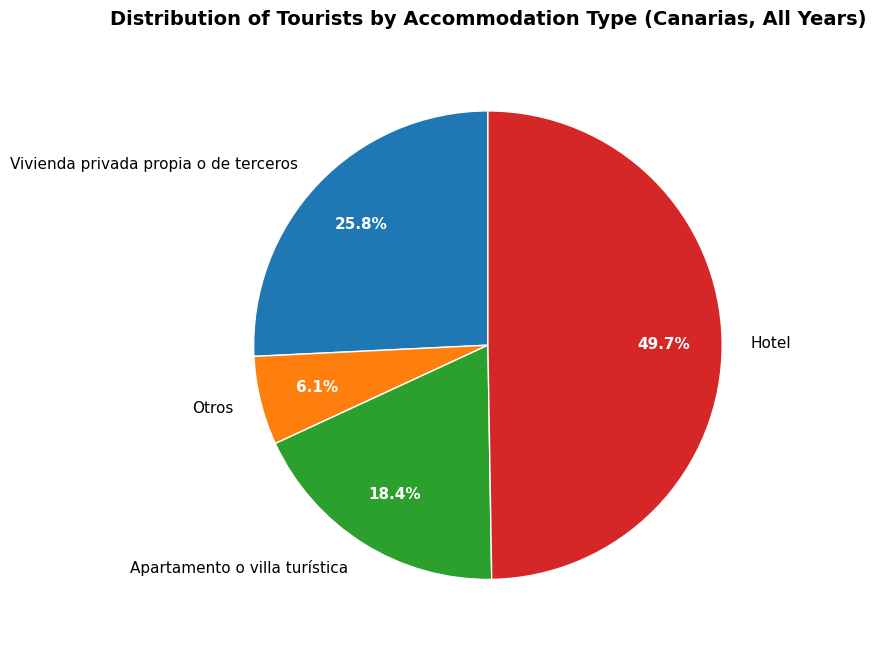

How many segments does this pie chart have?

4